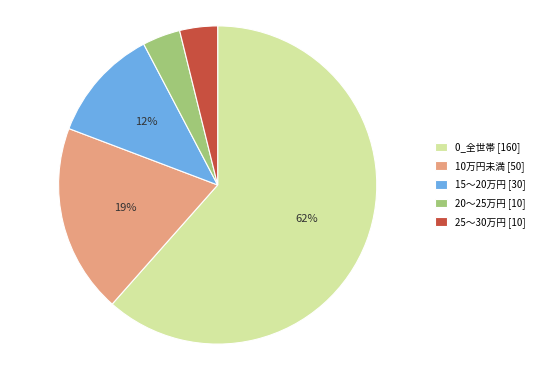

Is the sum of 20～25万円 [10] and 10万円未満 [50] greater than half?

No